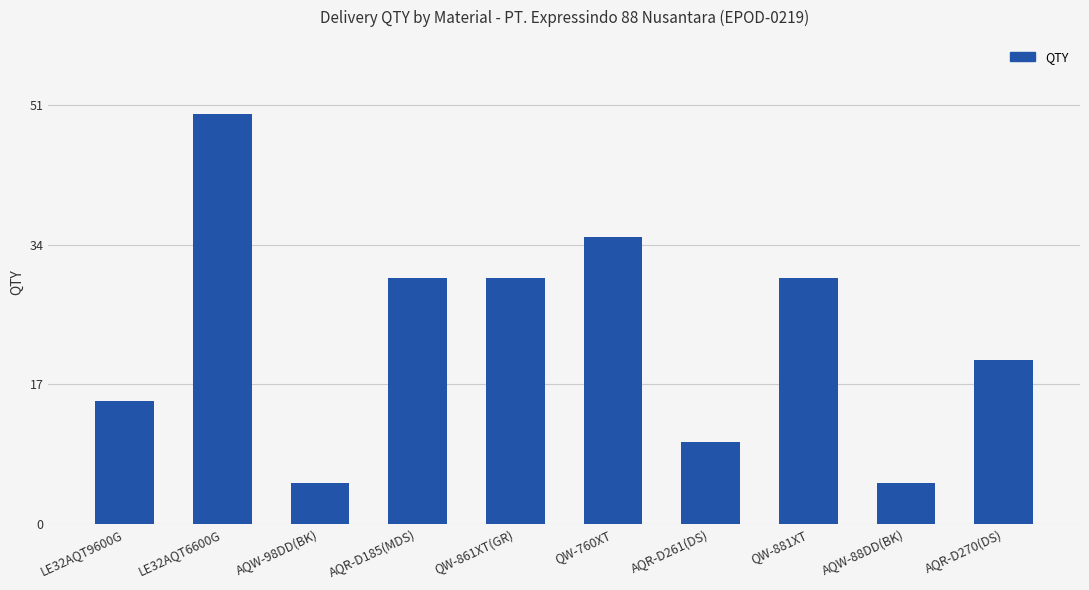

What is the sum of all values?

230